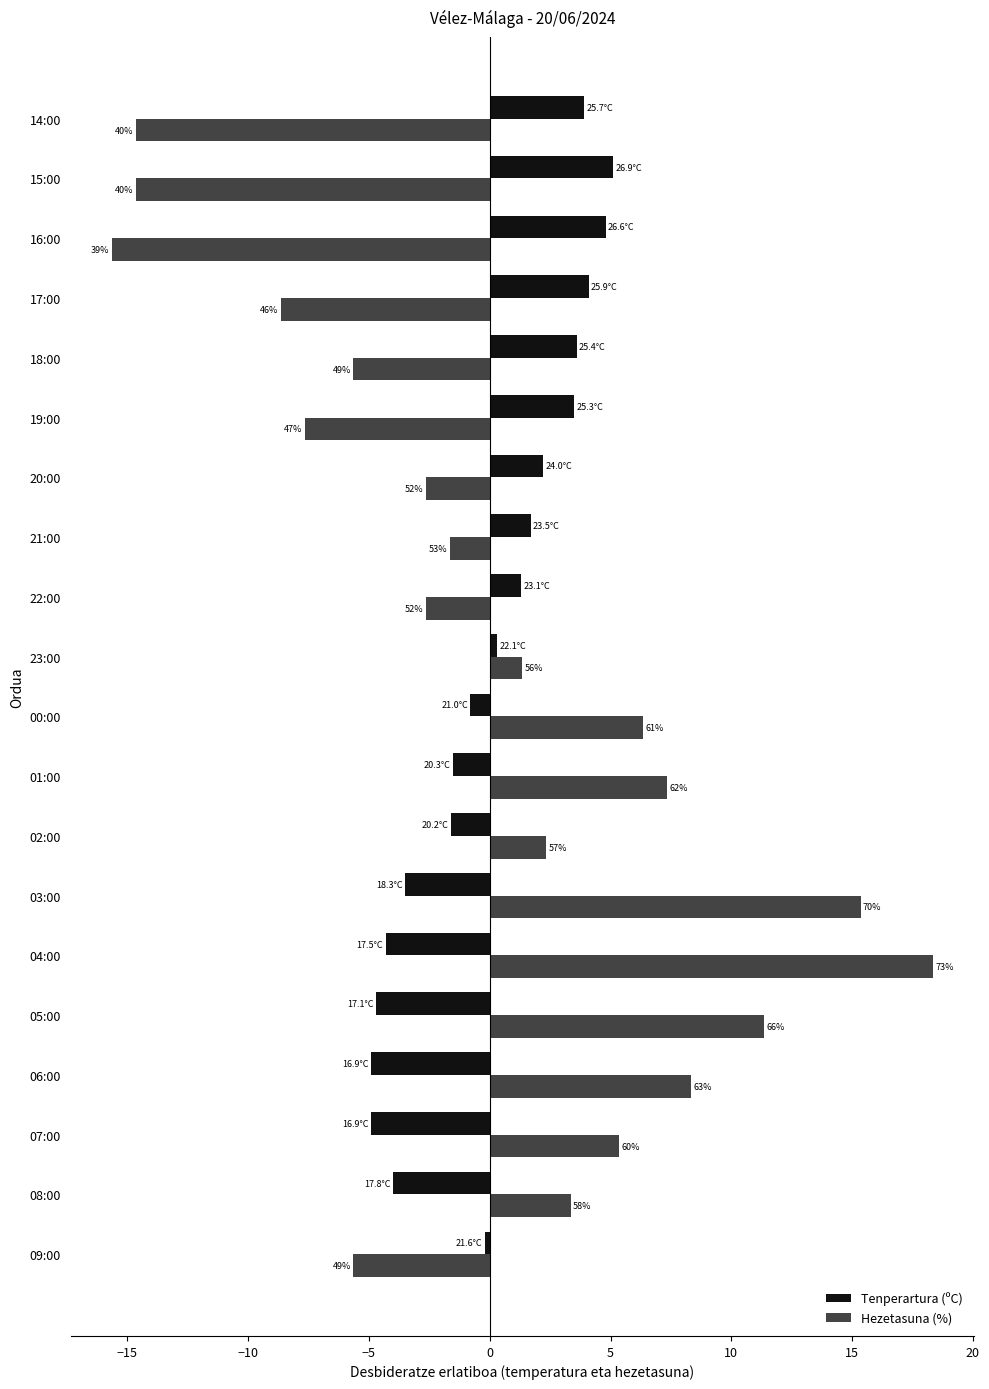

What are all the series names shown in the legend?

Tenperartura (ºC), Hezetasuna (%)